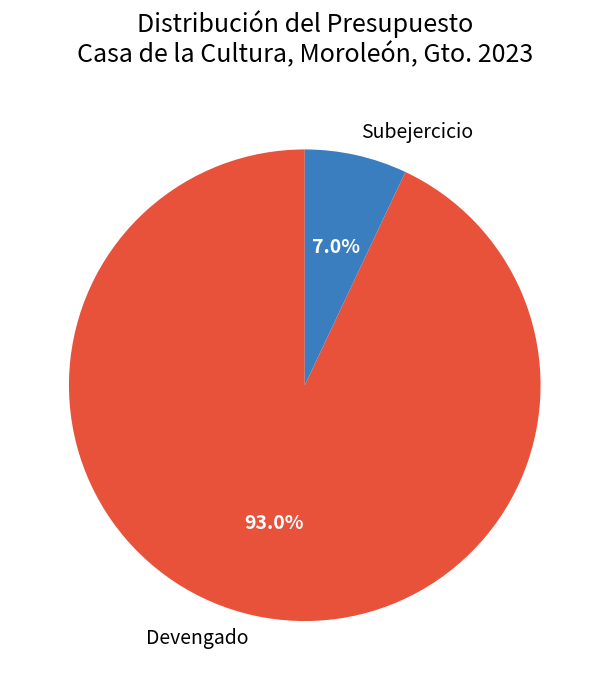

To the nearest percent, what percentage of the pie is Devengado?

93%